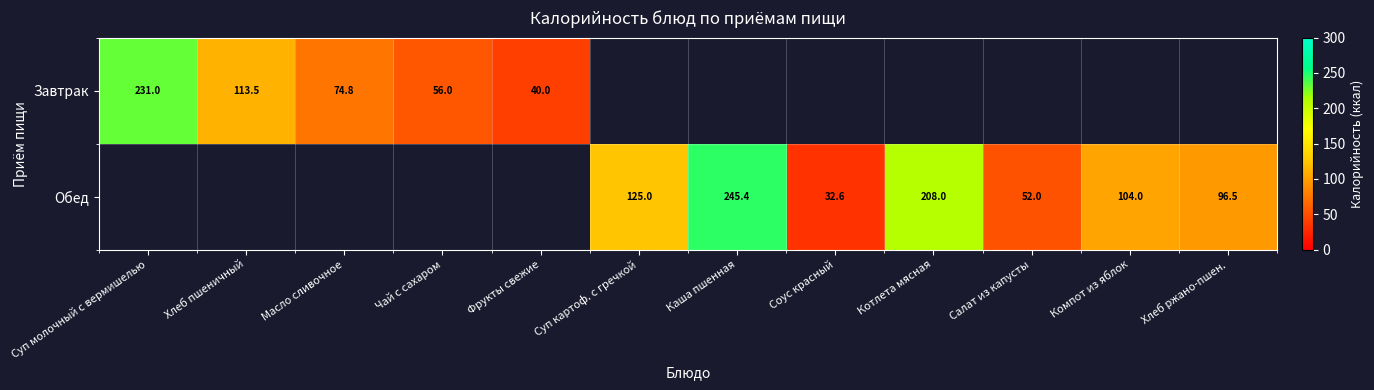

The Завтрак series shows 25.1 at Чай с сахаром. True or false?

False